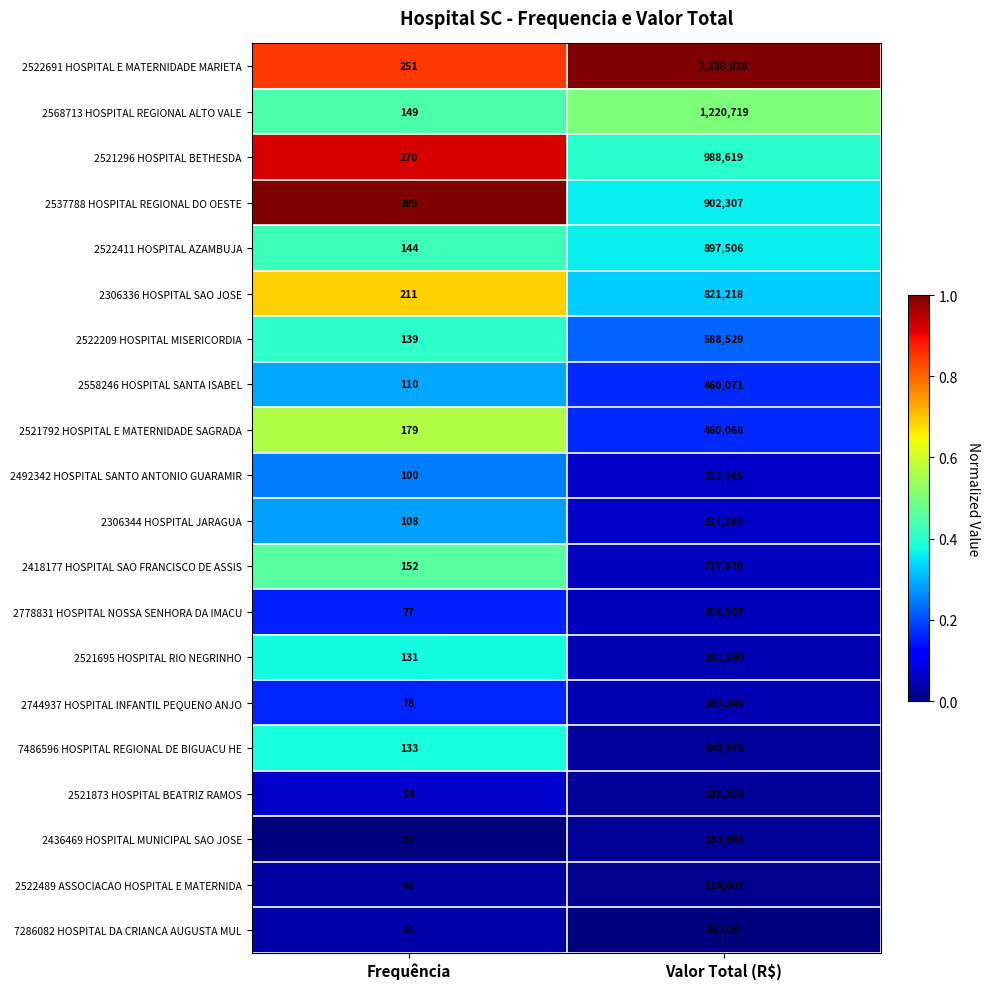

What is the sum of the 2568713 HOSPITAL REGIONAL ALTO VALE values at Valor Total (R$) and Frequência?

1220868